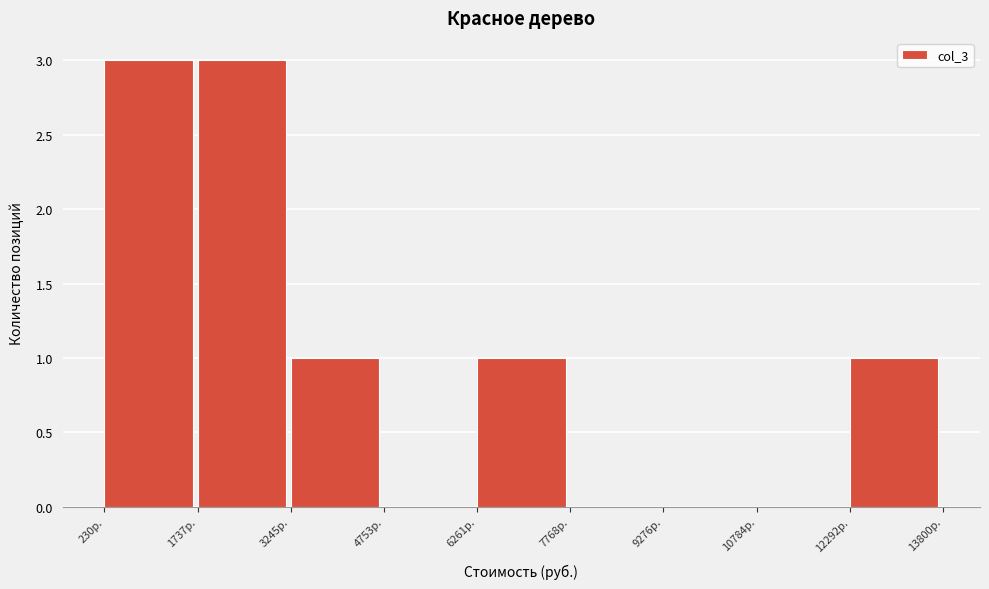

How tall is the bar that spans 6200 to 7800 on the x-axis? Neither the bar edges nor the heights are printed on the chart, so give them approximately, as read against the axes.

1